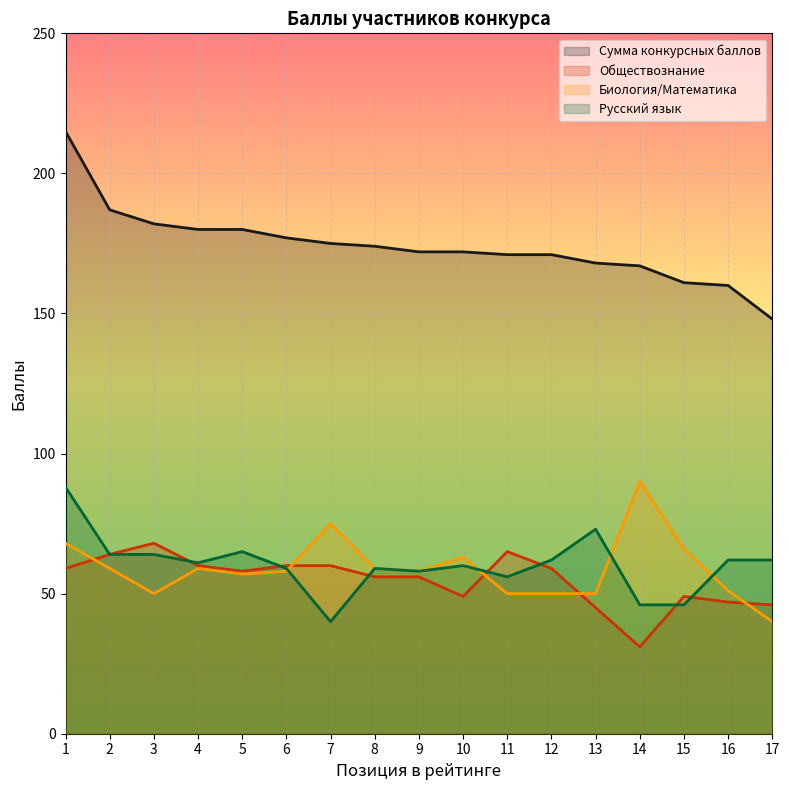

Reading left to right, what are all the values shown in this chart?

Сумма конкурсных баллов: 215	187	182	180	180	177	175	174	172	172	171	171	168	167	161	160	148
Обществознание: 59	64	68	60	58	60	60	56	56	49	65	59	45	31	49	47	46
Биология/Математика: 68	59	50	59	57	58	75	59	58	63	50	50	50	90	66	51	40
Русский язык: 88	64	64	61	65	59	40	59	58	60	56	62	73	46	46	62	62